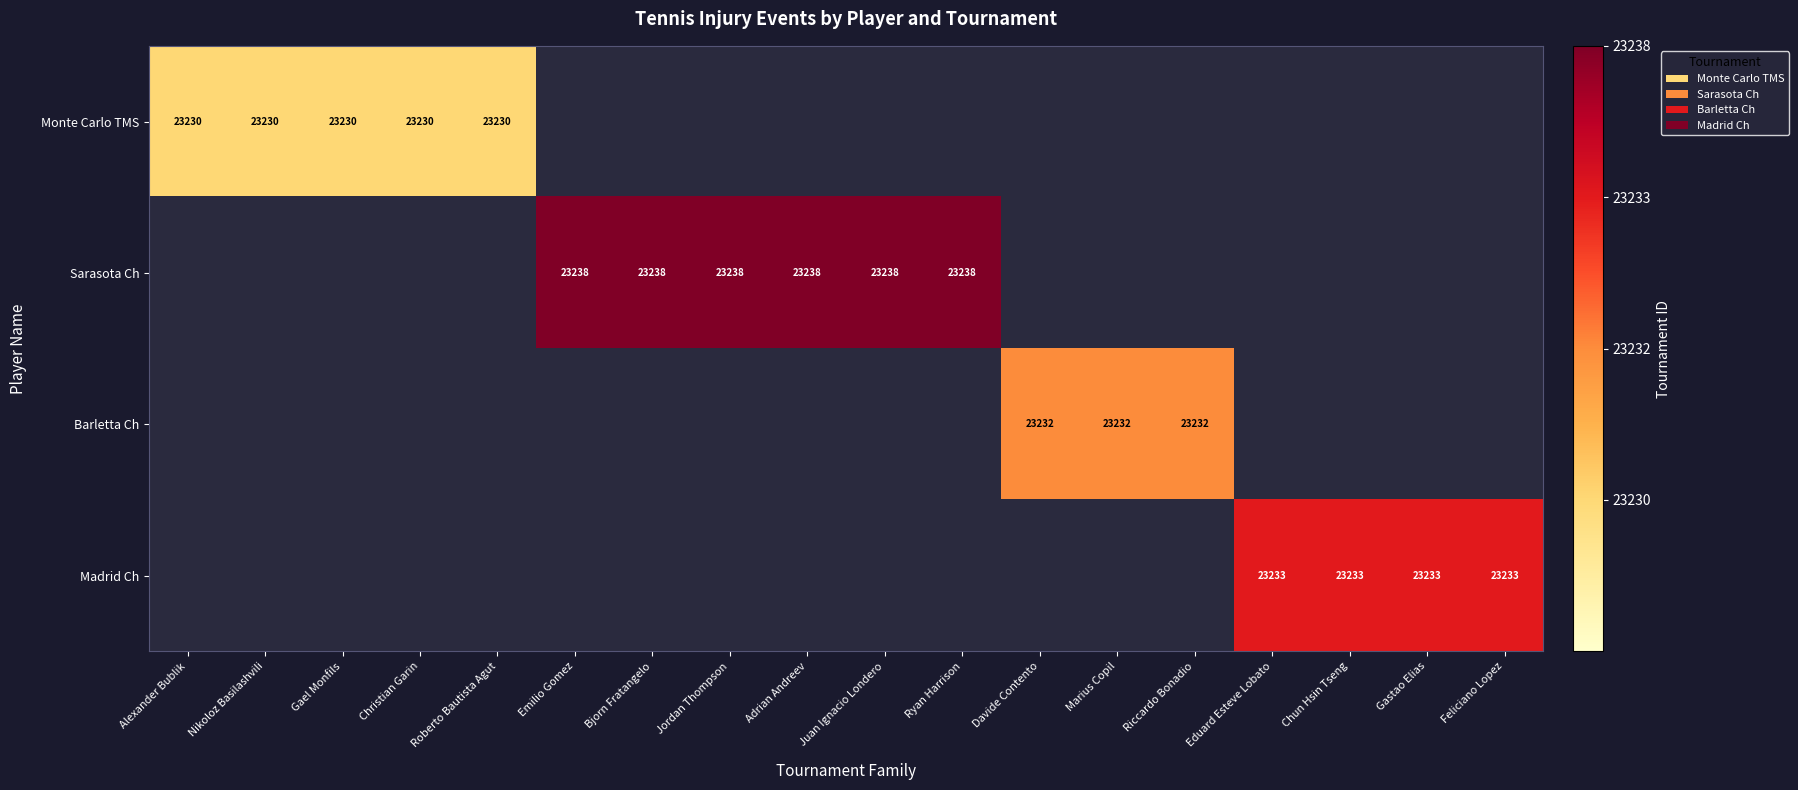

The Madrid Ch series shows 0.3 at Eduard Esteve Lobato. True or false?

False